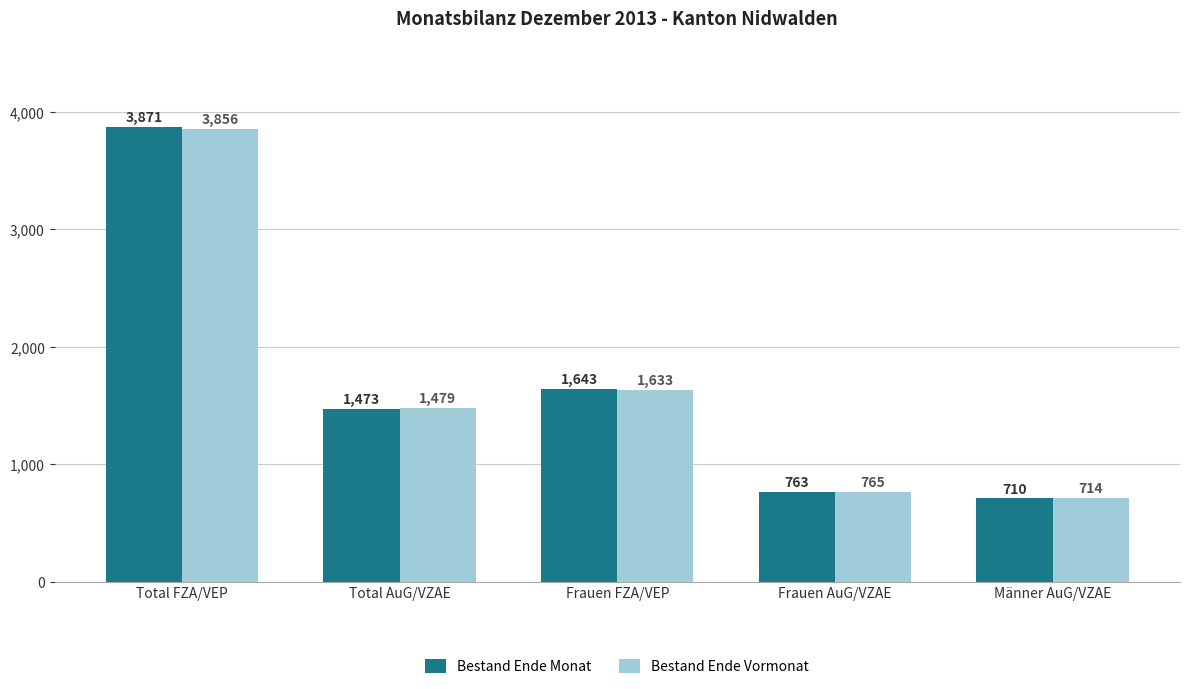

Rank the series by their average value, from highest to lowest.

Bestand Ende Monat, Bestand Ende Vormonat